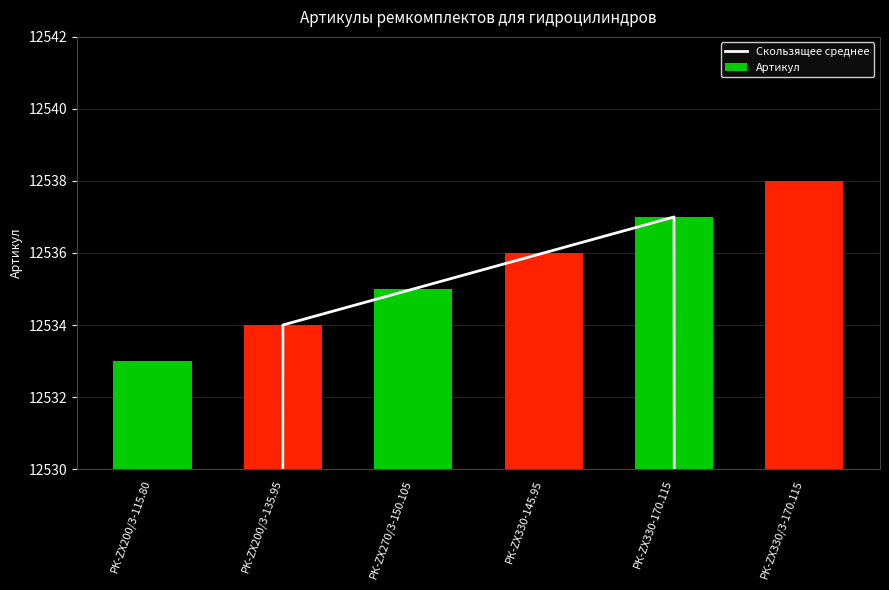

Which series has the widest spread of values?

Скользящее среднее